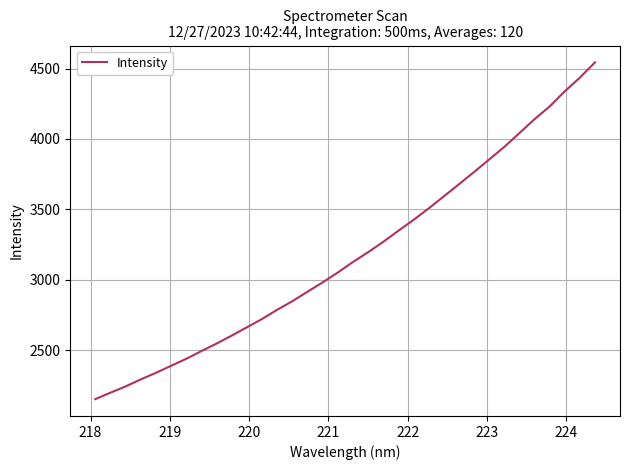

How many categories are shown in the chart?

34